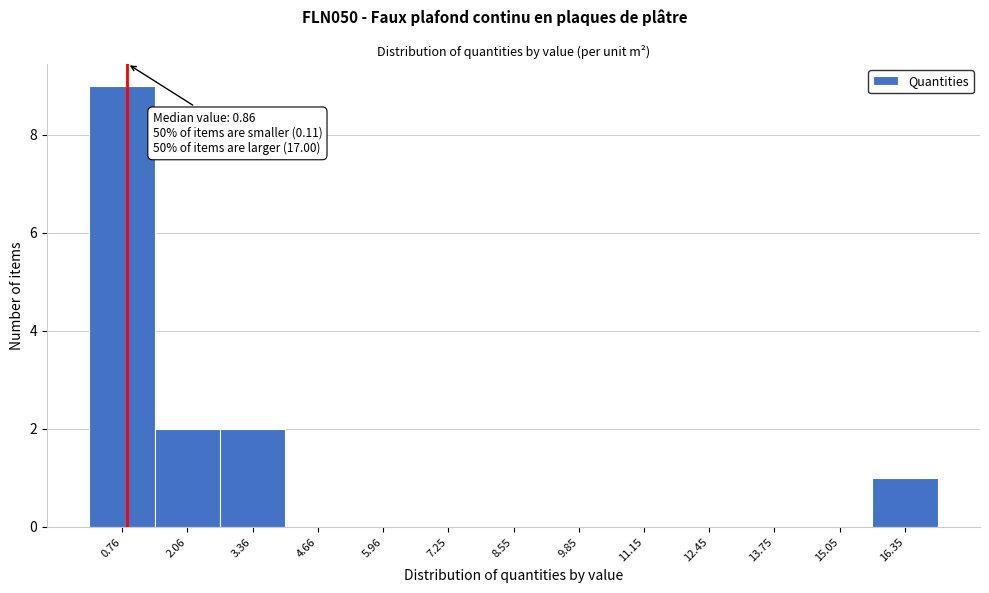

Which range on the x-axis has the tallest bar?

0.2 to 1.4